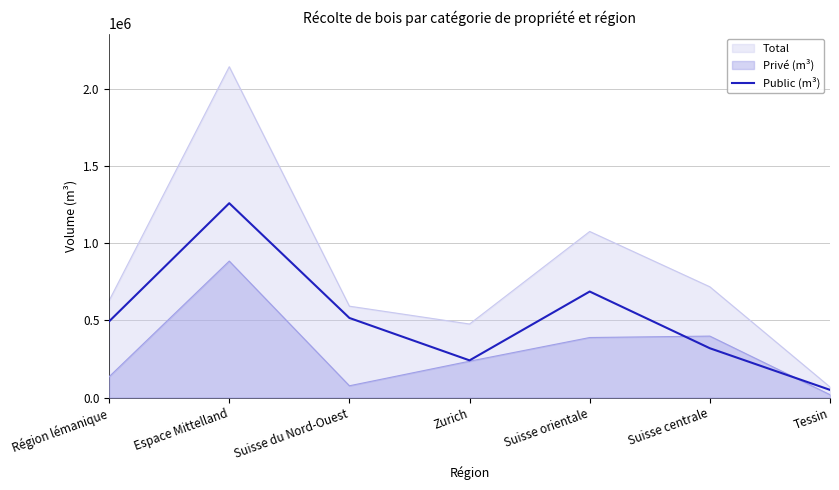

List the labels in order of value, smallest first.

Tessin, Zurich, Suisse centrale, Région lémanique, Suisse du Nord-Ouest, Suisse orientale, Espace Mittelland